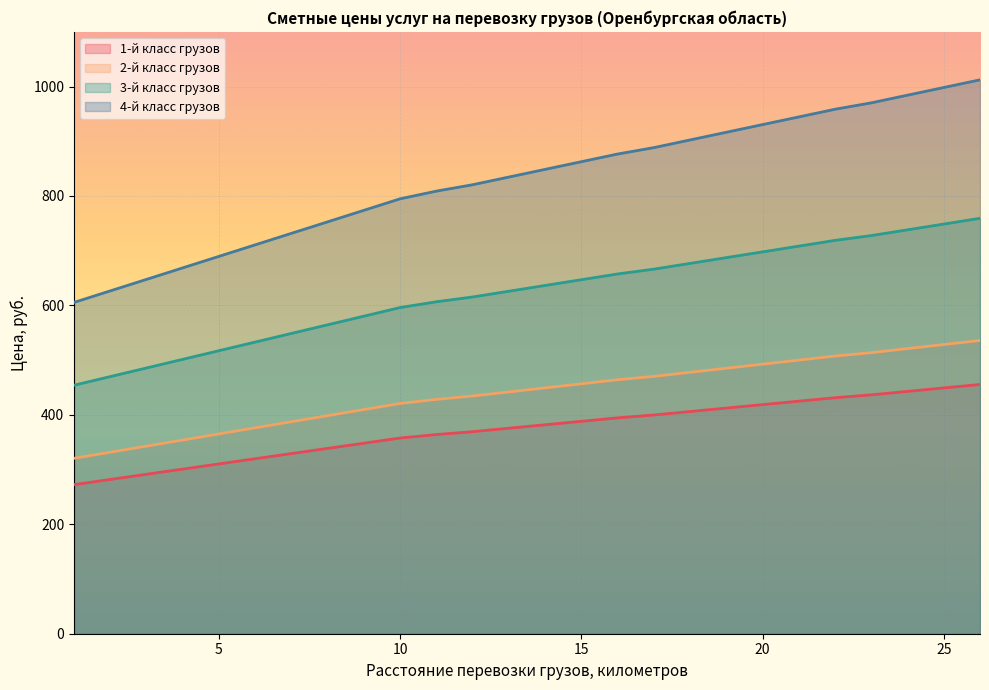

What is the spread (max minus min) of values at 2?

344.6